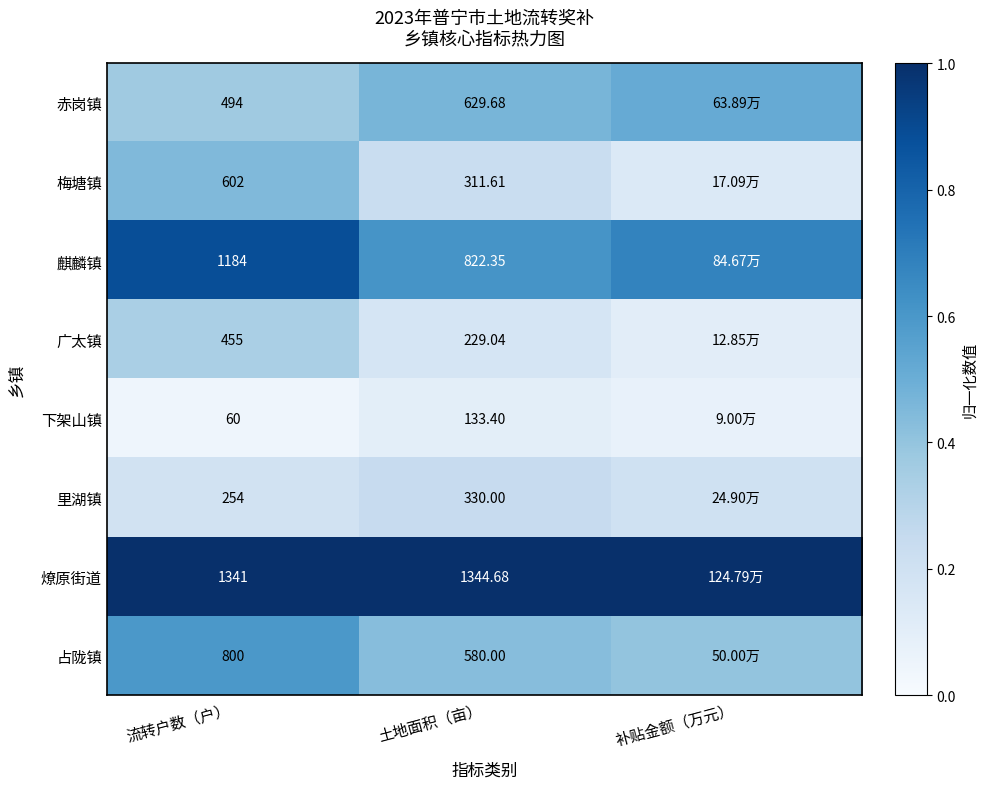

What is the spread (max minus min) of values at 流转户数（户）?

1281.0